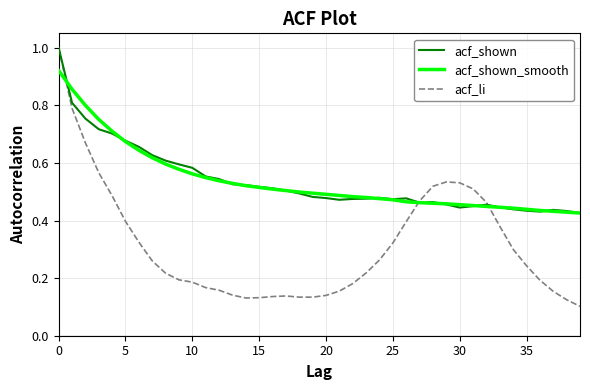

Which series has the widest spread of values?

acf_li